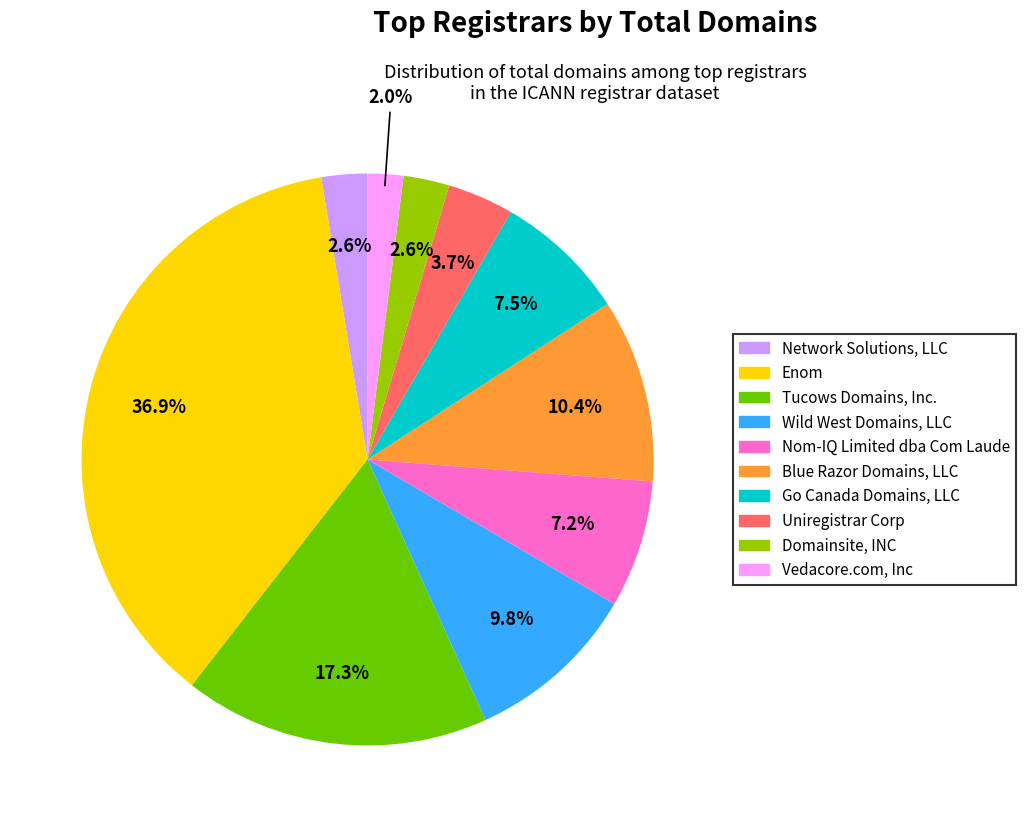

To the nearest percent, what is the difference between the largest and smallest slice percentages?

35%